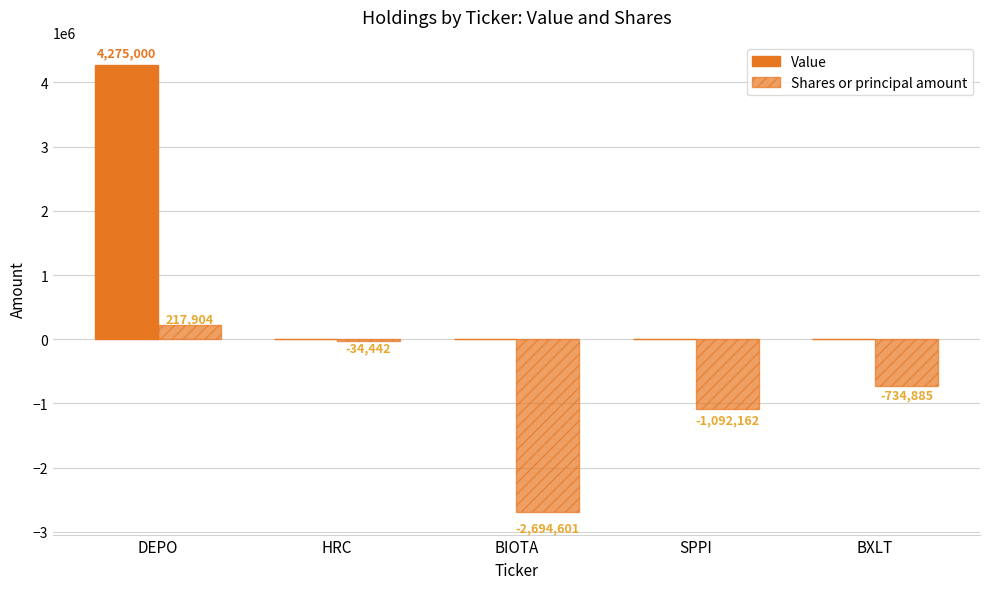

How many series are shown in this chart?

2